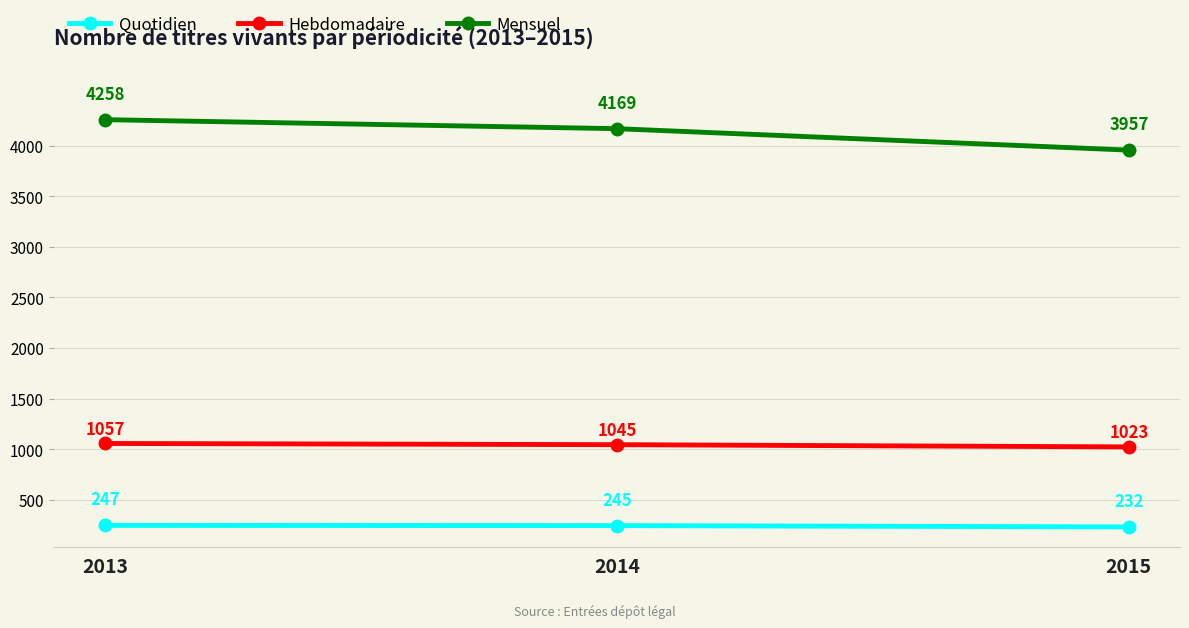

Which series has the largest range (max minus min)?

Mensuel